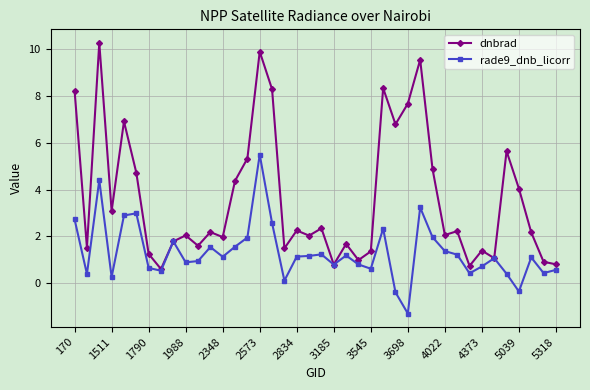

At how many categories does at least one series exceed 5?

11